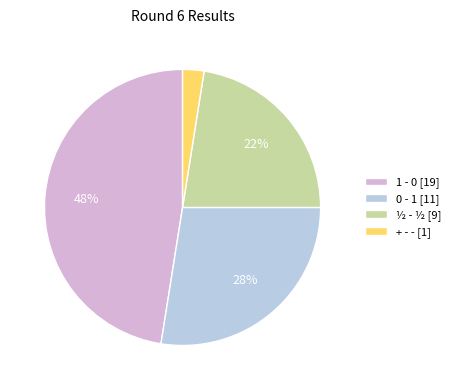

Which slice is the largest?

1 - 0